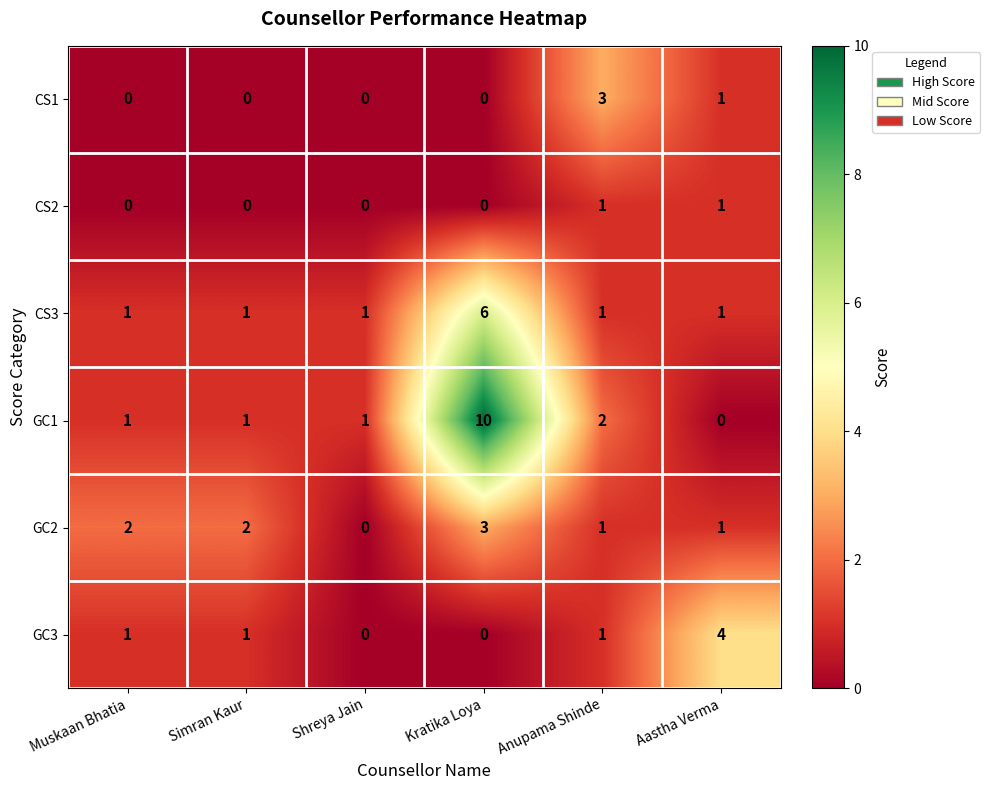

Rank the series by their average value, from highest to lowest.

GC1, CS3, GC2, GC3, CS1, CS2